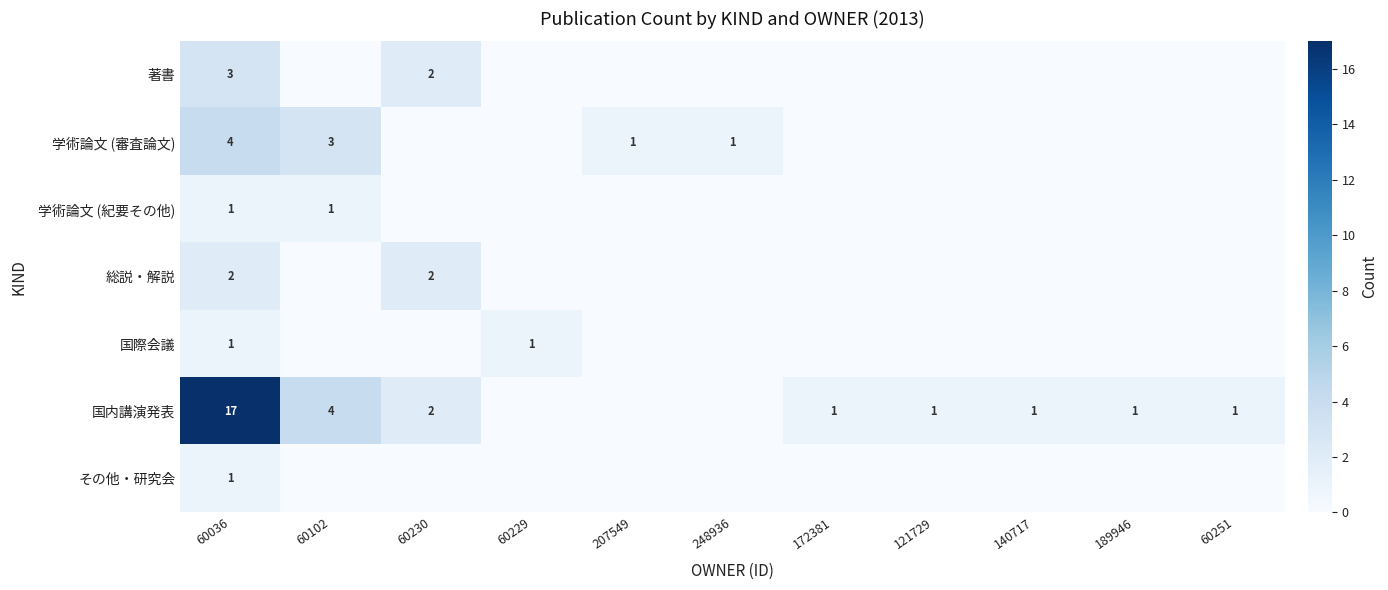

At how many categories does at least one series exceed 15?

1